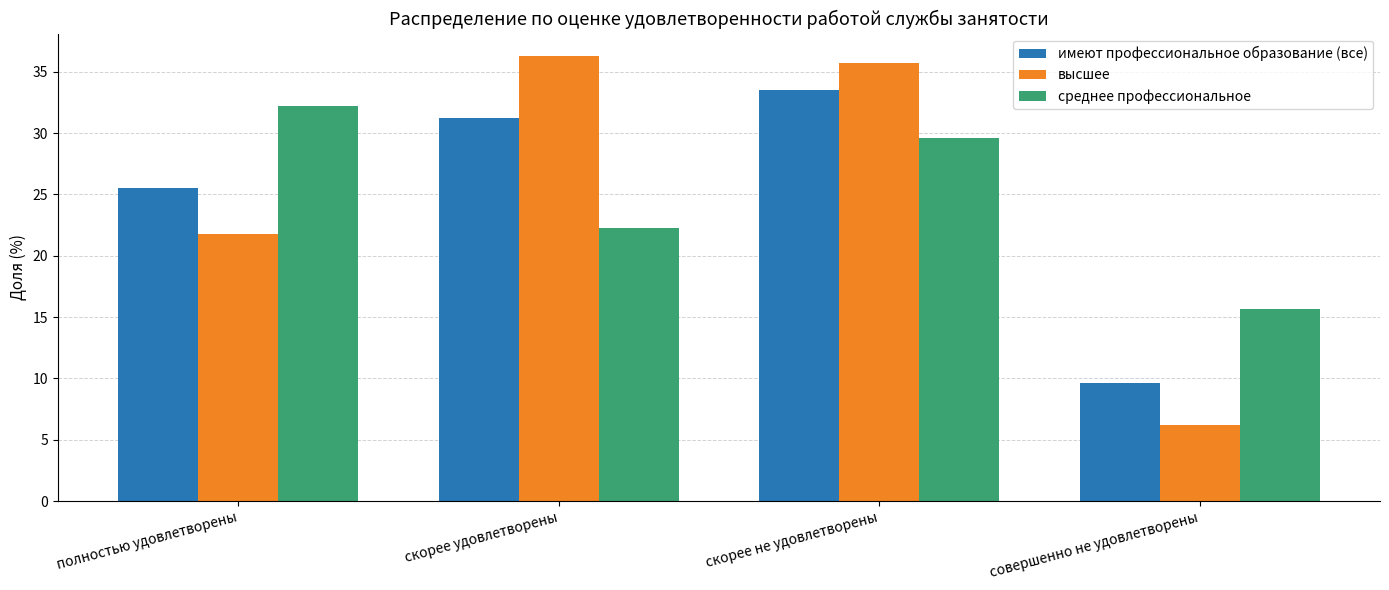

What is the difference between the maximum and minimum values in the среднее профессиональное series?

16.5